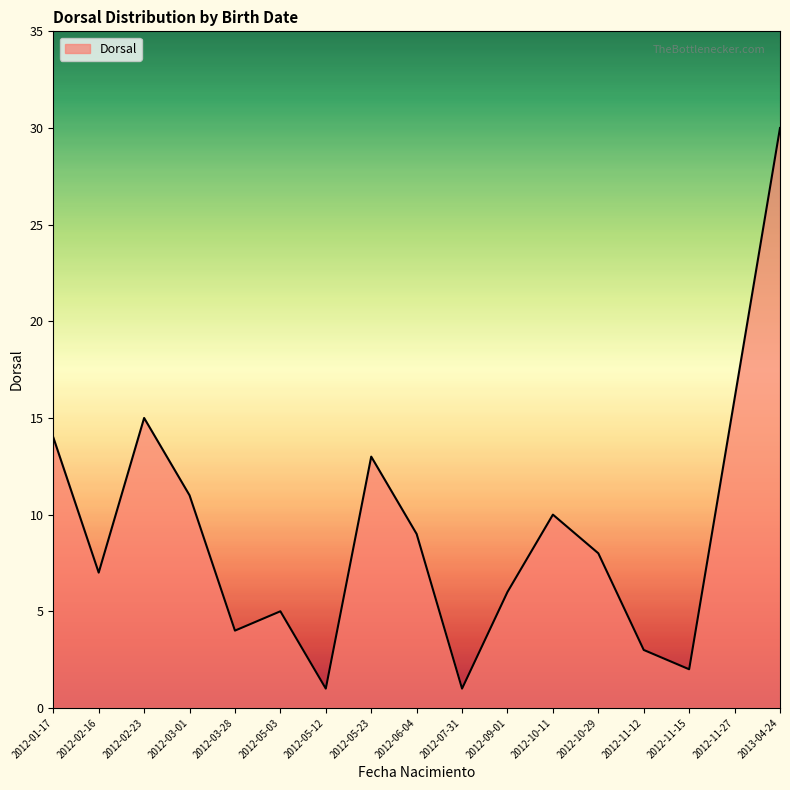

What position from the right is 2012-03-28?

13